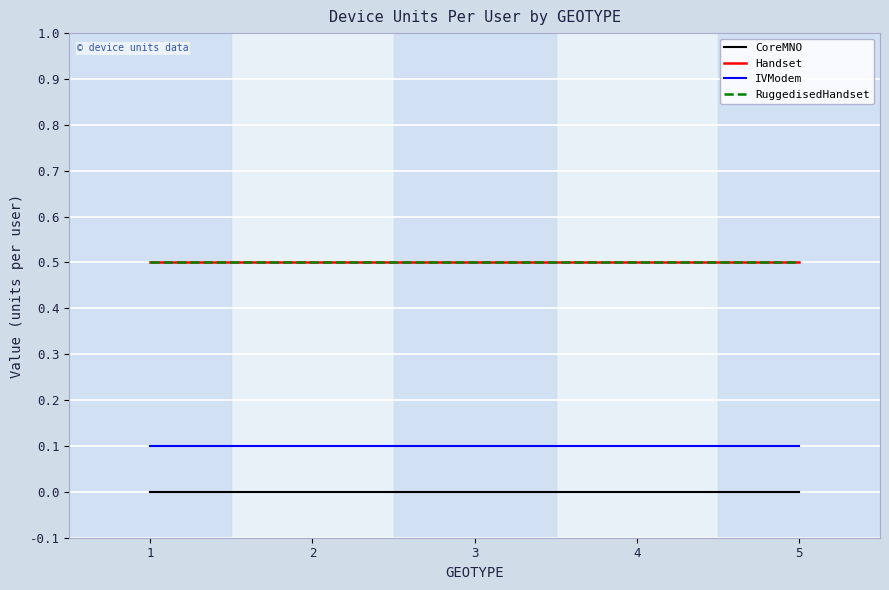

True or false: RuggedisedHandset and IVModem cross at least once.

False